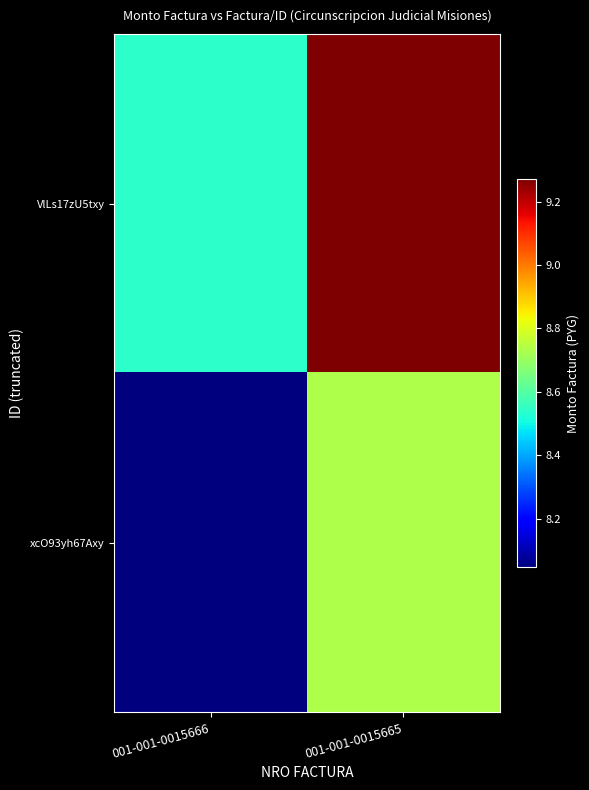

At how many categories does at least one series exceed 9240938?

1